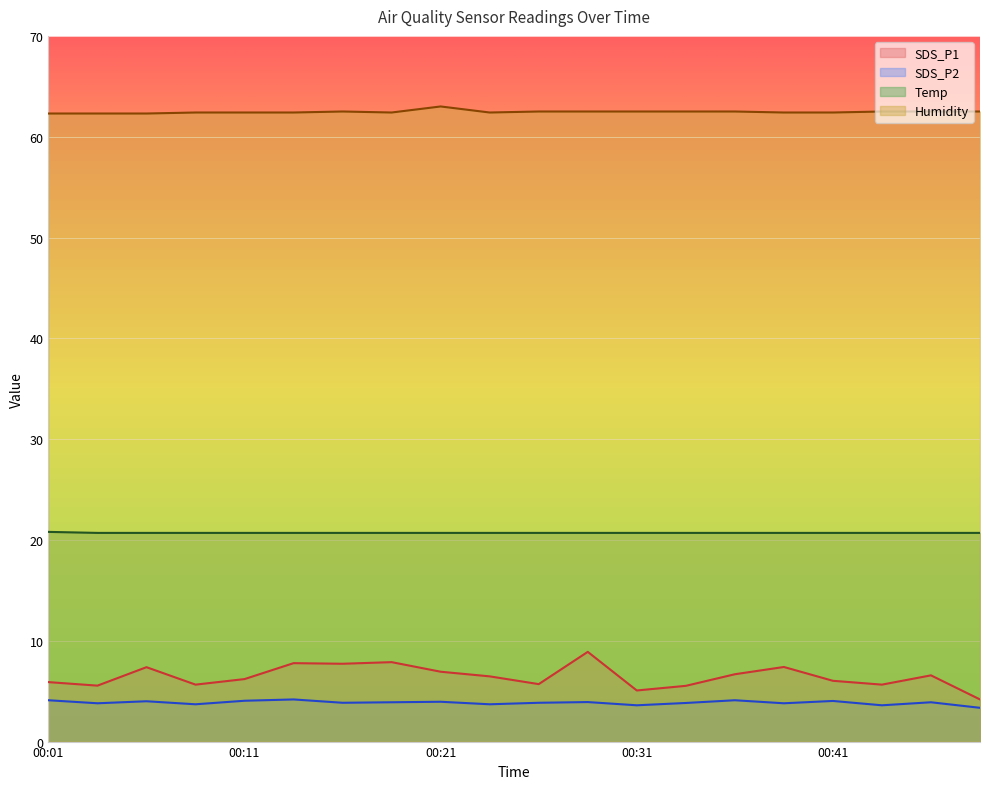

Which series has the widest spread of values?

SDS_P1